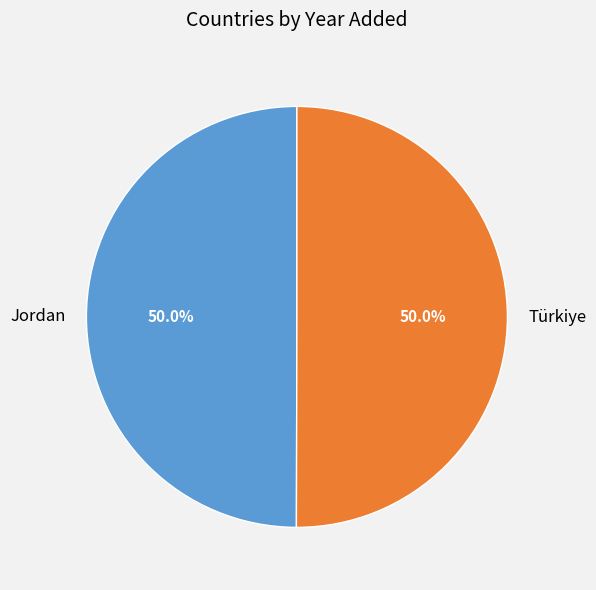

Combined, what portion of the pie is Türkiye and Jordan?

100.0%